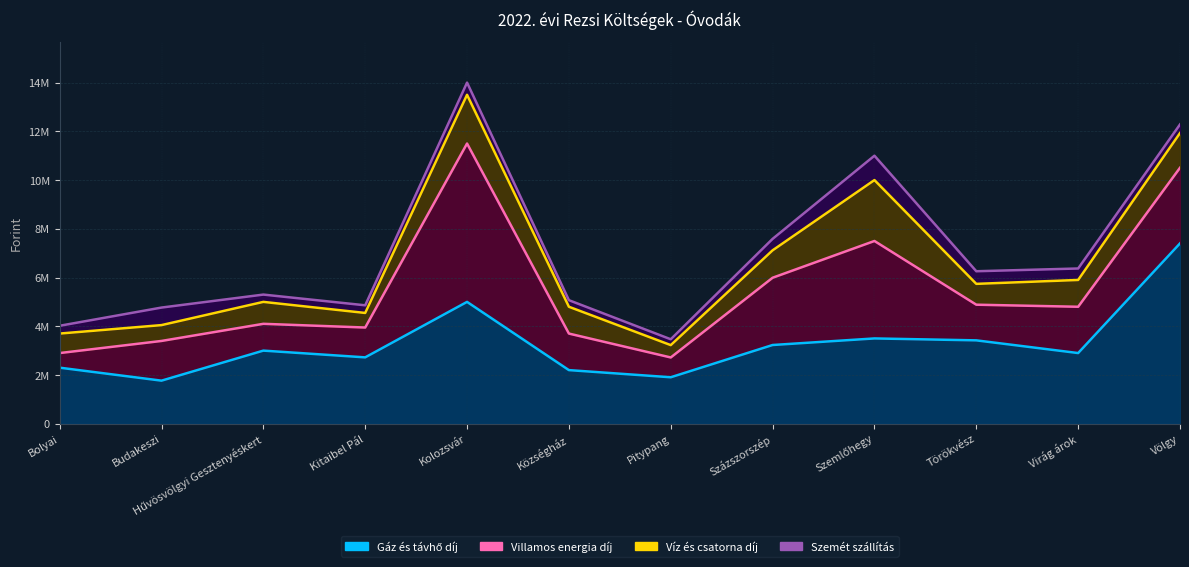

At Százszorszép Óvoda, list the series in order from smallest to largest.

Szemét szállítás, Víz és csatorna díj, Villamos energia díj, Gáz és távhő díj